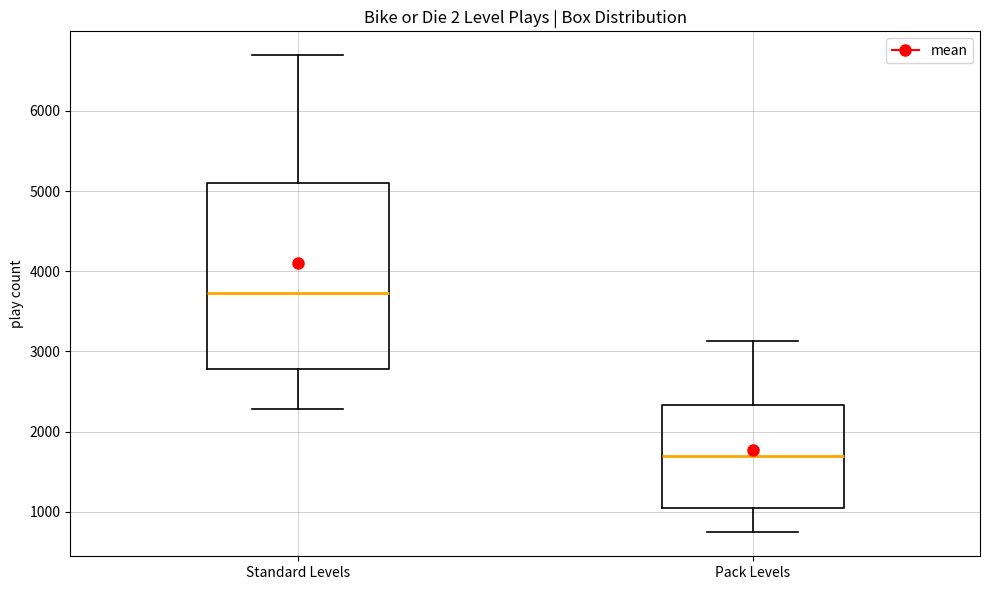

Which box has the lowest median line?

Pack Levels